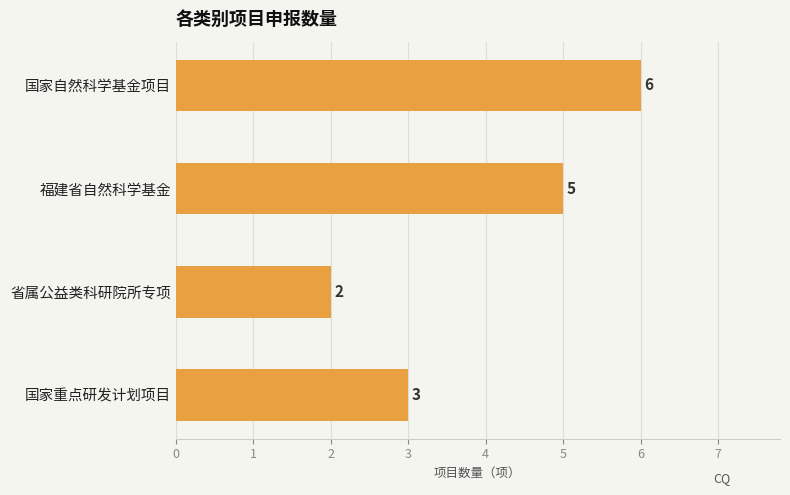

Reading top to bottom, extract all data points from this chart.

国家自然科学基金项目=6	福建省自然科学基金=5	省属公益类科研院所专项=2	国家重点研发计划项目=3